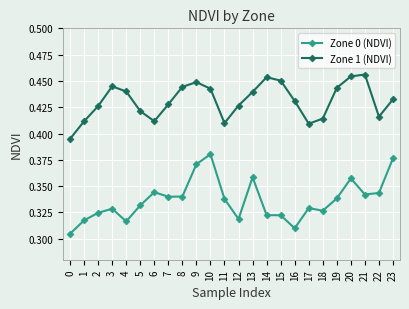

Which series has the largest total across all categories?

Zone 1 (NDVI)